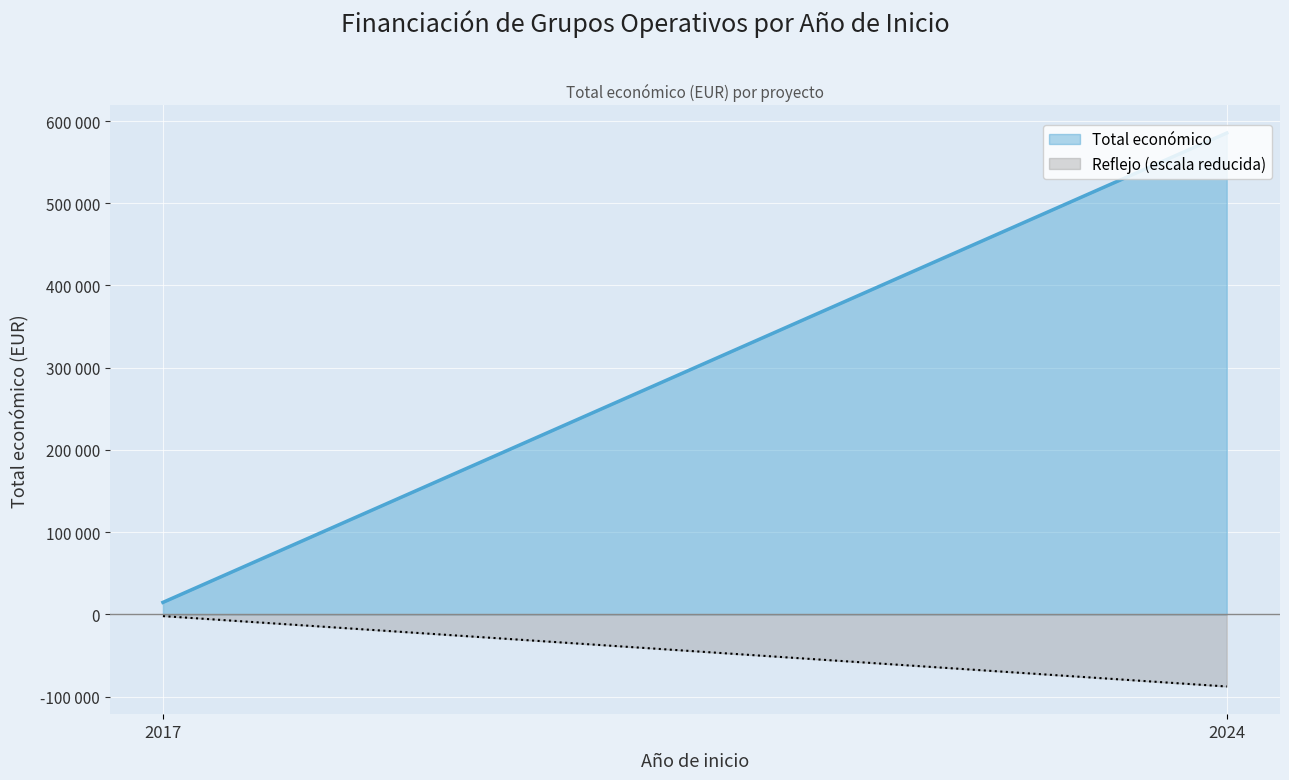

What are all the series names shown in the legend?

Total económico, Reflejo (escala reducida)